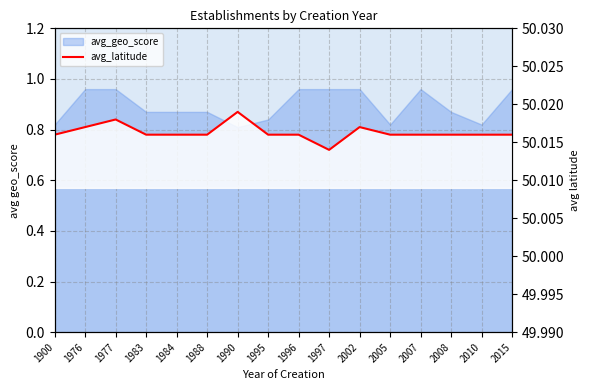

Reading right to left, transcribe all the data shown in this chart.

2015=50.0	2010=50.0	2008=50.0	2007=50.0	2005=50.0	2002=50.0	1997=50.0	1996=50.0	1995=50.0	1990=50.0	1988=50.0	1984=50.0	1983=50.0	1977=50.0	1976=50.0	1900=50.0